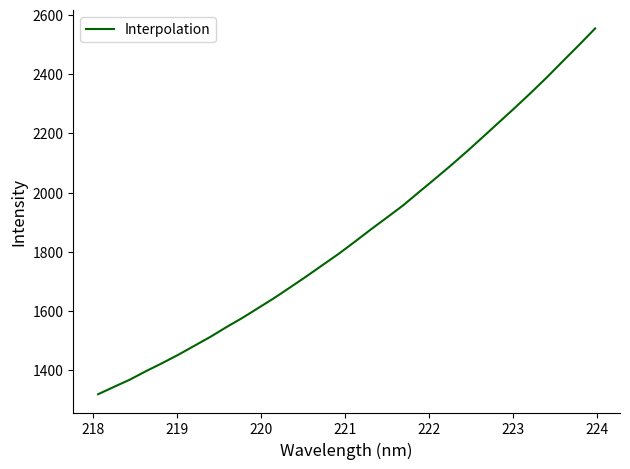

Count the number of values greater than 1833.

16